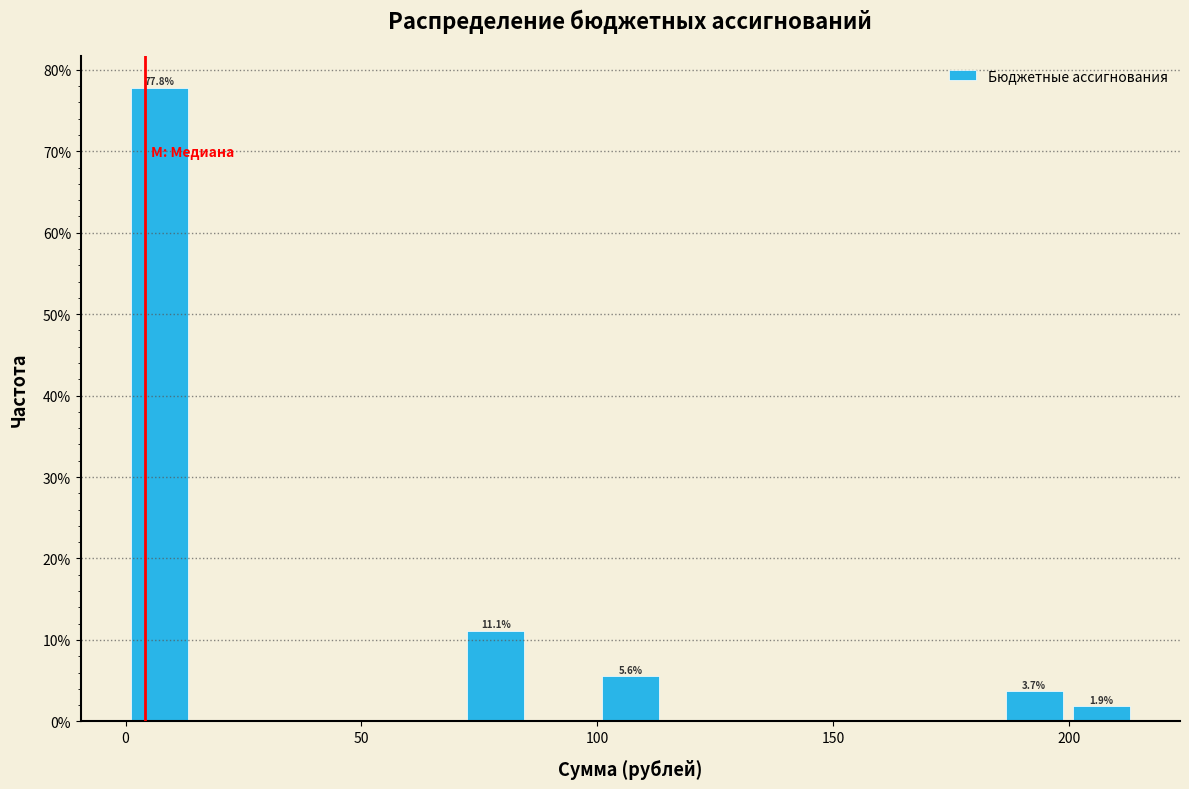

Around what value on the x-axis is the tallest bar? Give the approximate position of its centre, as read against the axis.

5